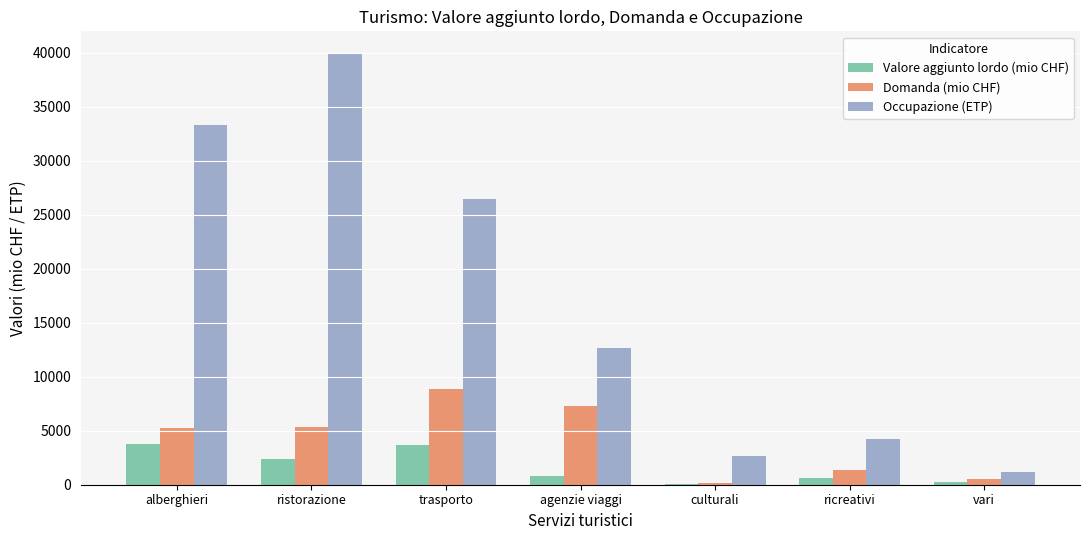

At which label does Occupazione (ETP) reach its peak?

ristorazione